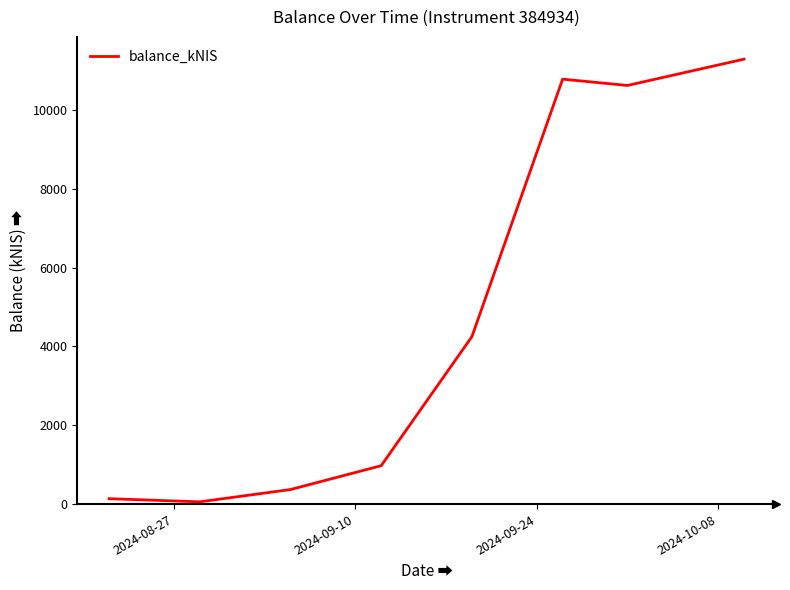

What is the average value?

4808.3